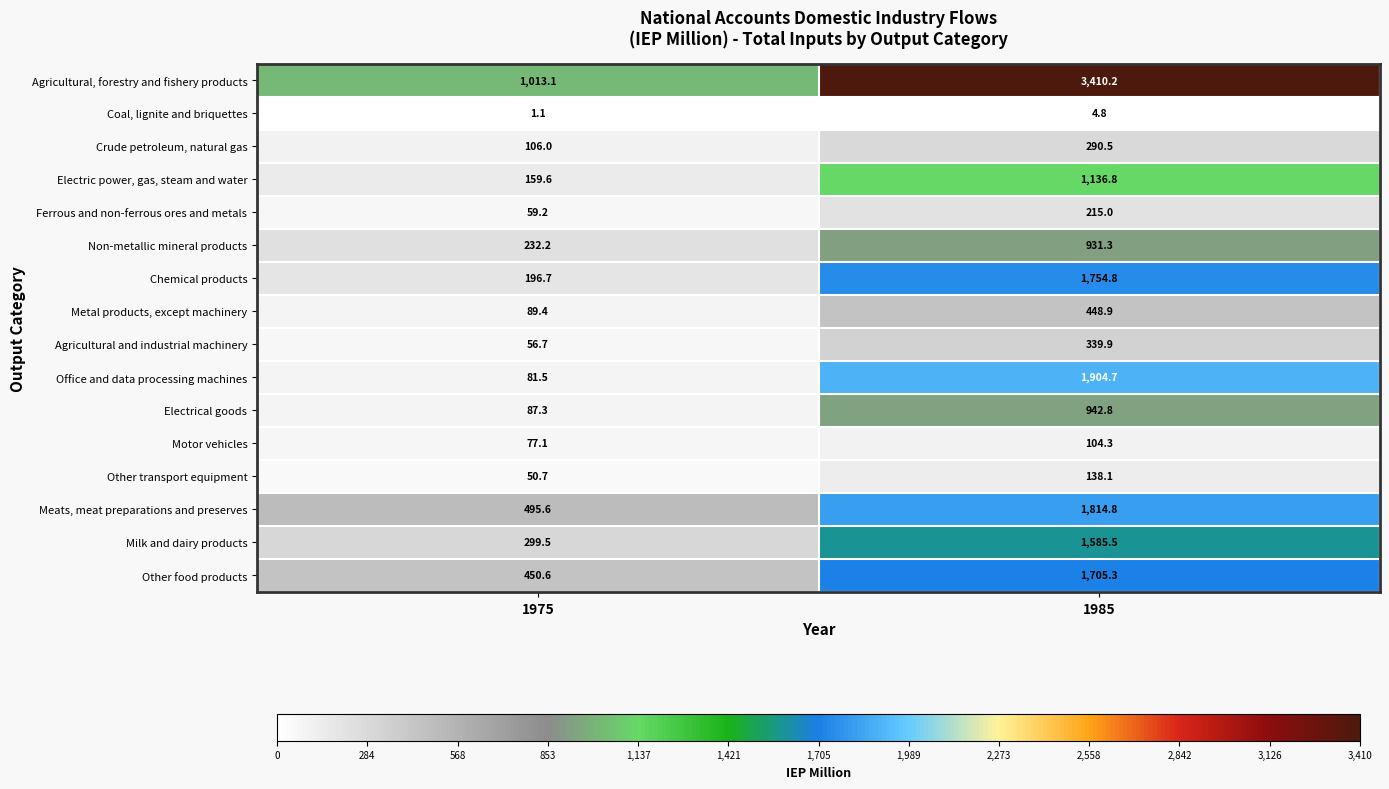

At 1985, list the series in order from largest to smallest.

Agricultural, forestry and fishery products, Office and data processing machines, Meats, meat preparations and preserves, Chemical products, Other food products, Milk and dairy products, Electric power, gas, steam and water, Electrical goods, Non-metallic mineral products, Metal products, except machinery, Agricultural and industrial machinery, Crude petroleum, natural gas, Ferrous and non-ferrous ores and metals, Other transport equipment, Motor vehicles, Coal, lignite and briquettes